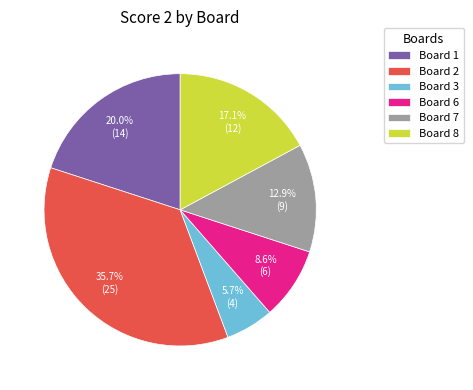

Which has a higher value, Board 8 or Board 6?

Board 8